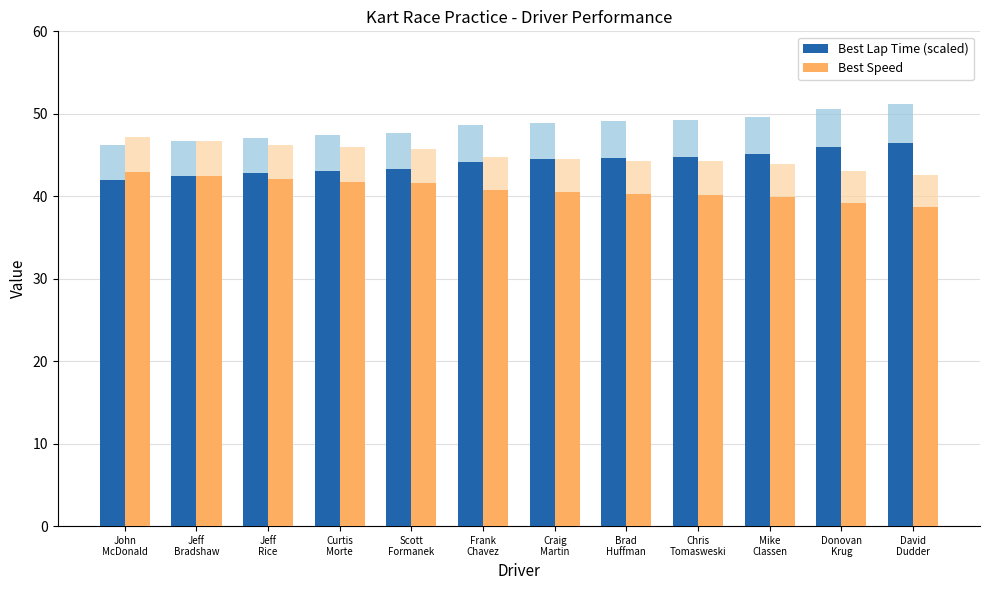

What is the approximate value of Best Lap Time (scaled) at Brad
Huffman?

44.7